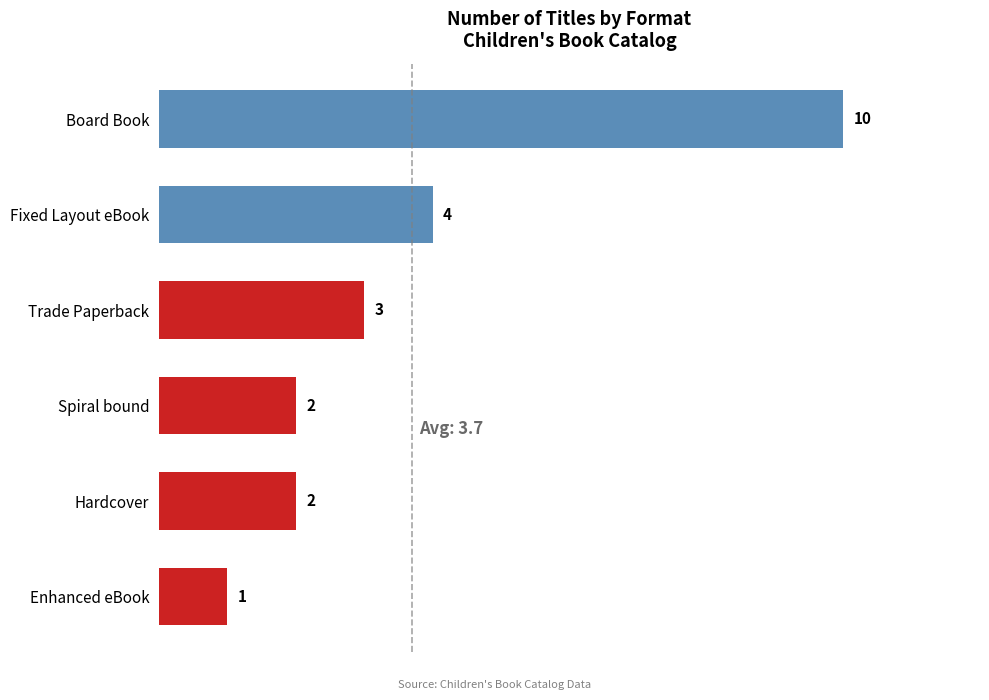

What is the label of the 4th bar from the top?

Spiral bound